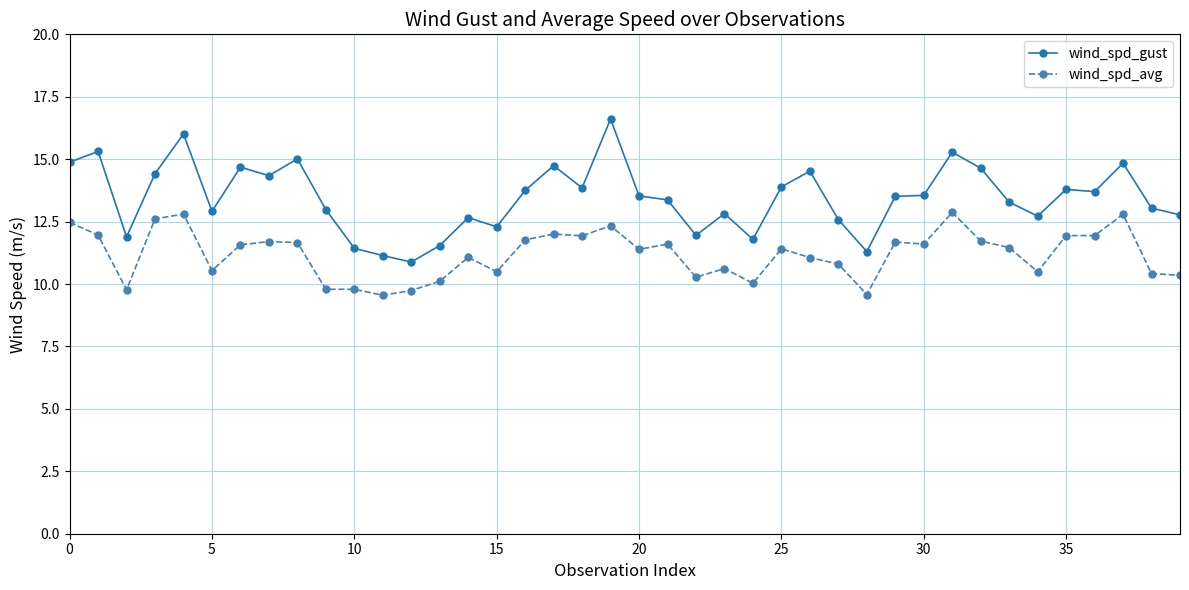

Which series has the widest spread of values?

wind_spd_gust